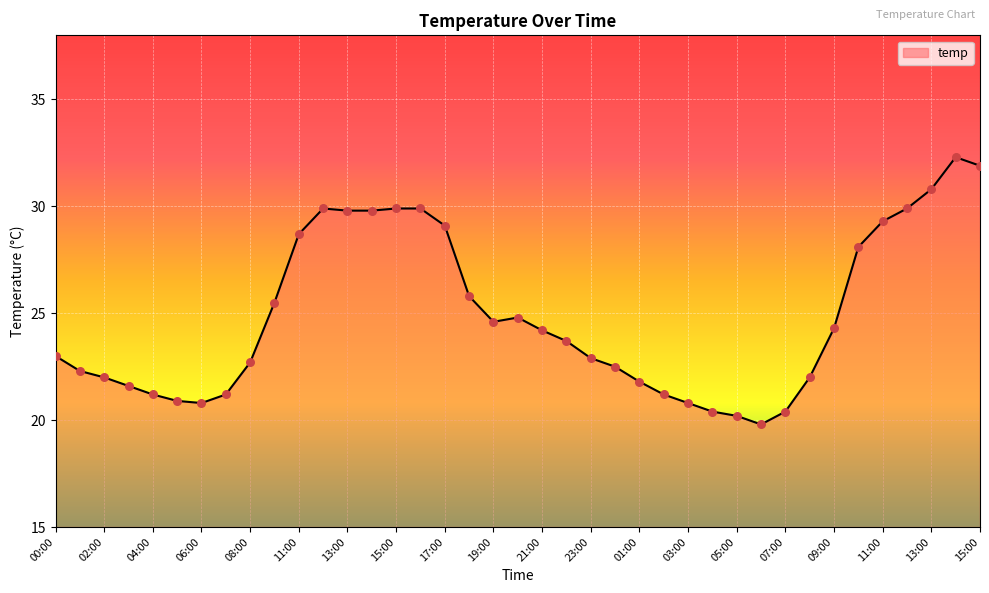

What is the difference between the maximum and minimum values?

12.5